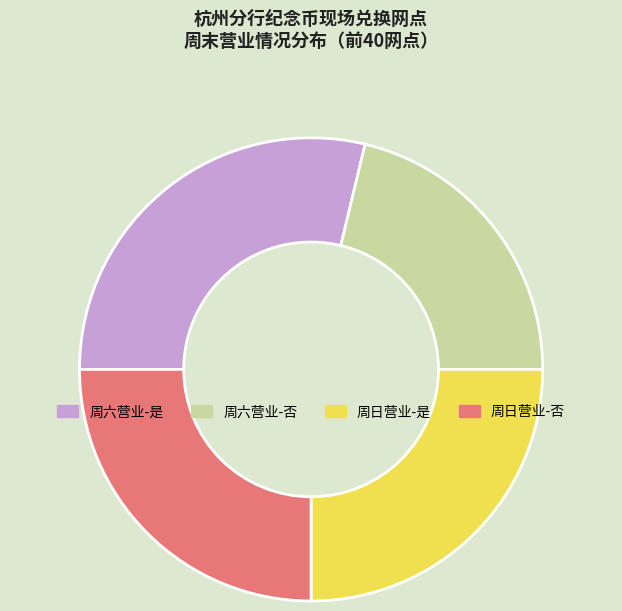

What is the largest slice in the pie chart?

周六营业-是